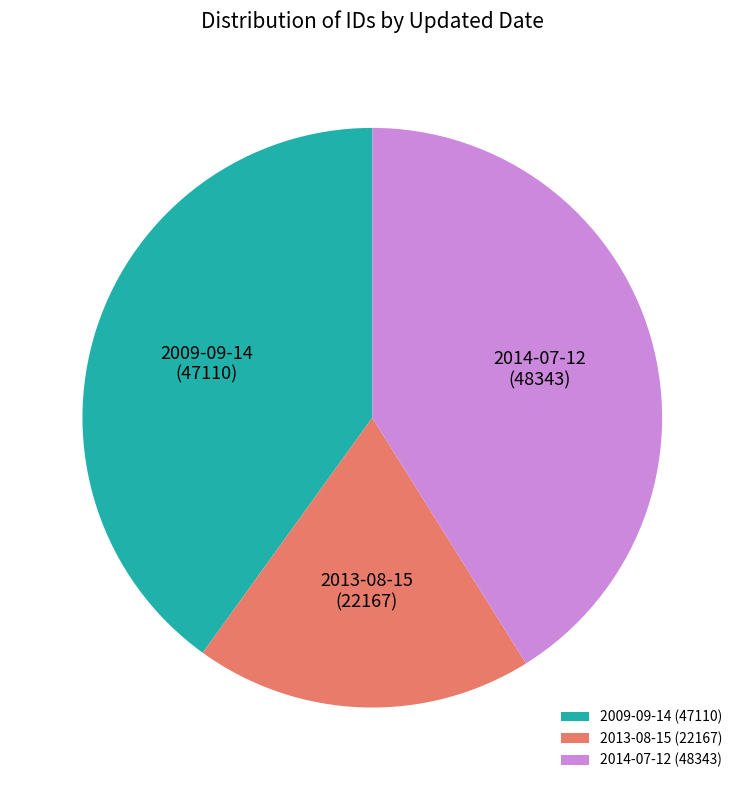

How many segments does this pie chart have?

3